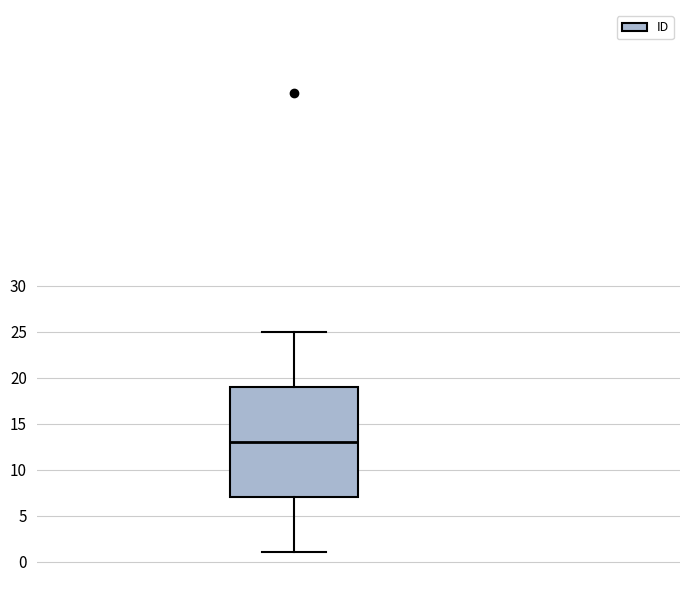

Where does the upper whisker of the box end on the y-axis? The values are not printed on the chart, so give them approximately, as read against the axis.

25